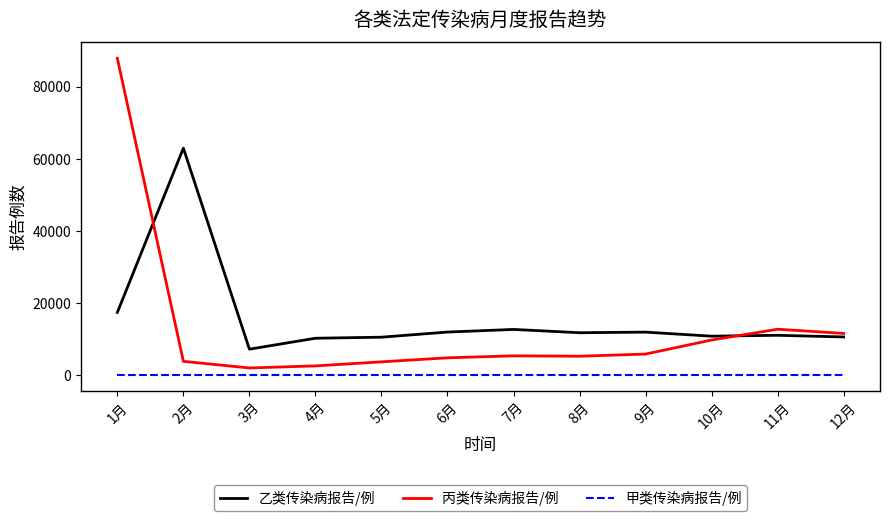

True or false: 丙类传染病报告/例 has more than 0 points higher than both neighbors.

True